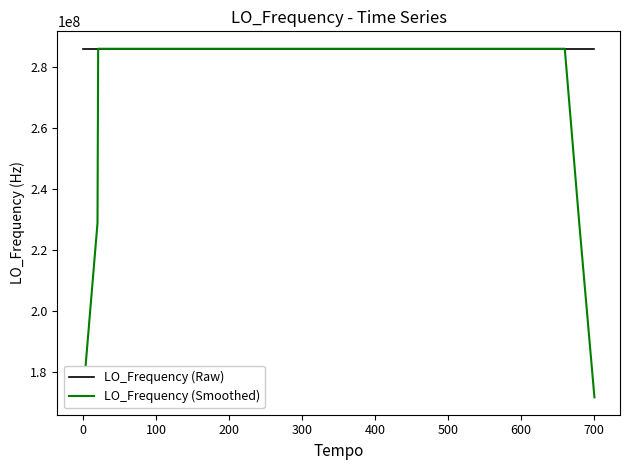

Which series has the largest range (max minus min)?

LO_Frequency (Smoothed)